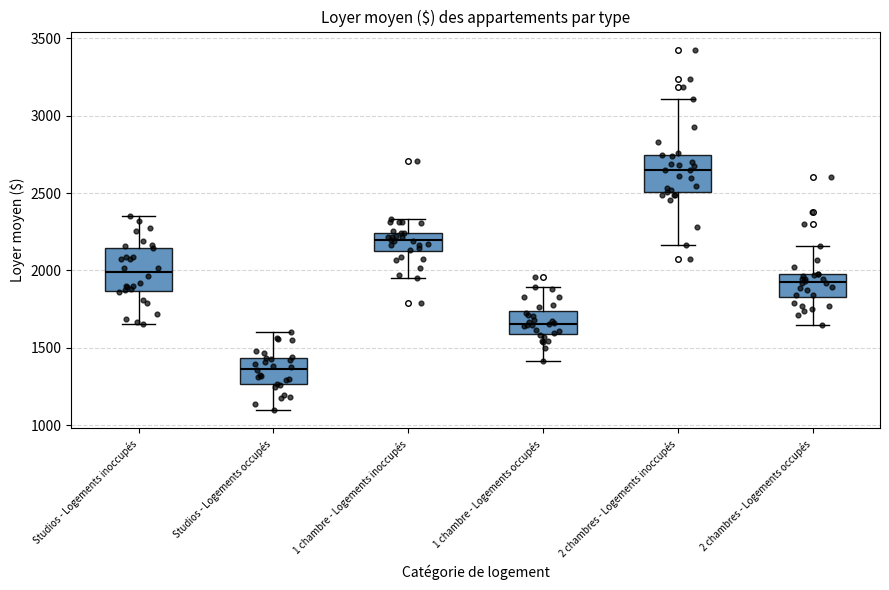

Reading left to right, transcribe this box plot: for each box, give where its median line is, the range the box spans, and where its two whiskers end, as read against the y-axis. The values are not printed on the chart, so give them approximately, as read against the axis.

Studios - Logements inoccupés: median 2000, box 1850 to 2150, whiskers 1650 to 2350
Studios - Logements occupés: median 1350, box 1250 to 1450, whiskers 1100 to 1600
1 chambre - Logements inoccupés: median 2200, box 2100 to 2250, whiskers 1950 to 2350
1 chambre - Logements occupés: median 1650, box 1600 to 1750, whiskers 1400 to 1900
2 chambres - Logements inoccupés: median 2650, box 2500 to 2750, whiskers 2150 to 3100
2 chambres - Logements occupés: median 1900, box 1850 to 1950, whiskers 1650 to 2150